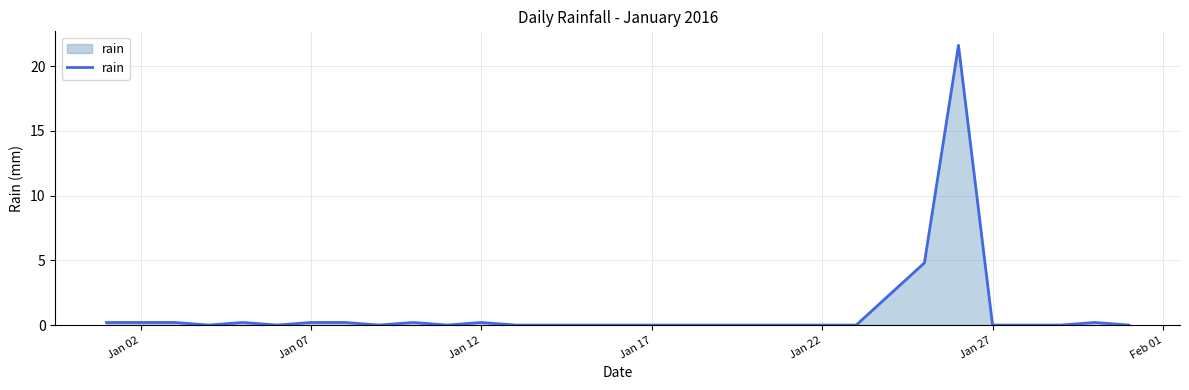

What is the maximum value shown in the chart?

21.6